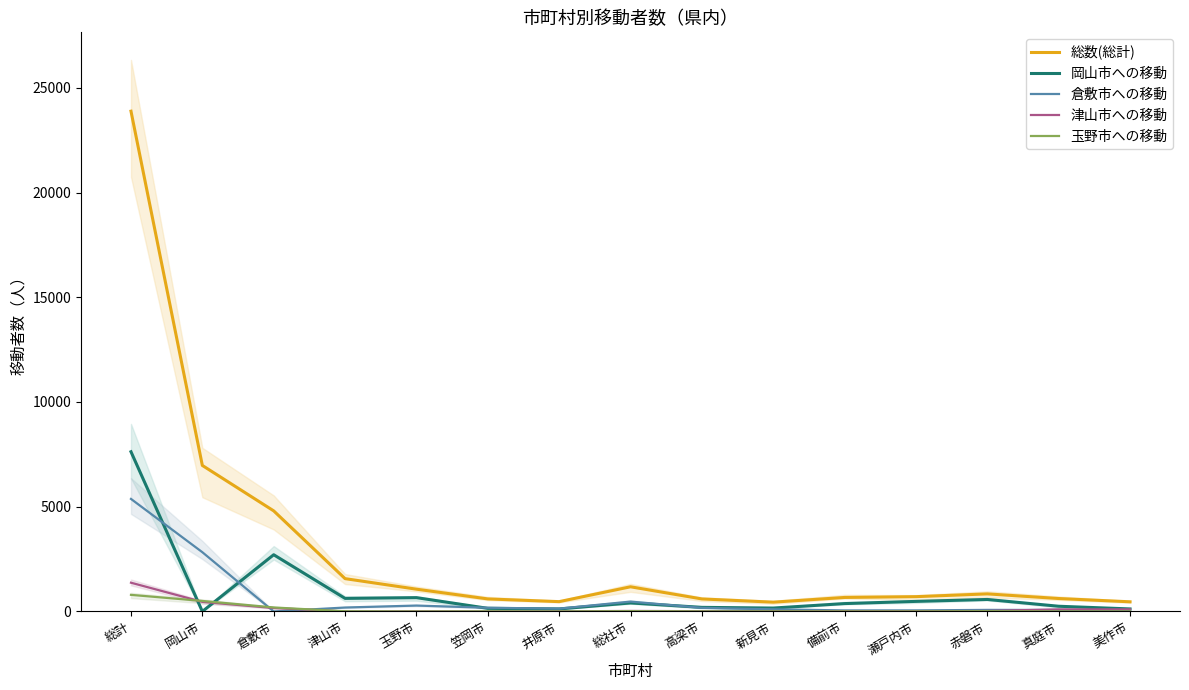

Where is the first local minimum for 総数(総計)?

井原市